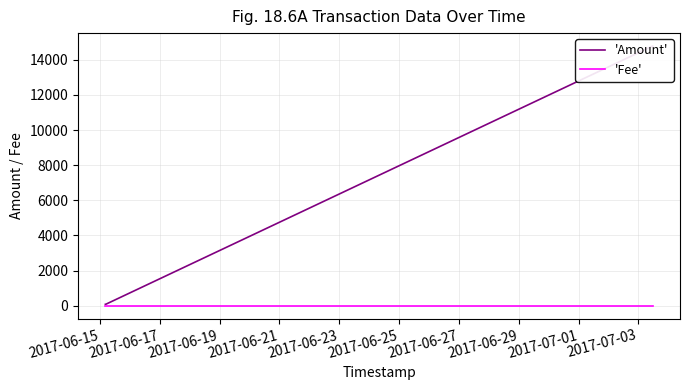

True or false: 'Fee' and 'Amount' cross at least once.

False